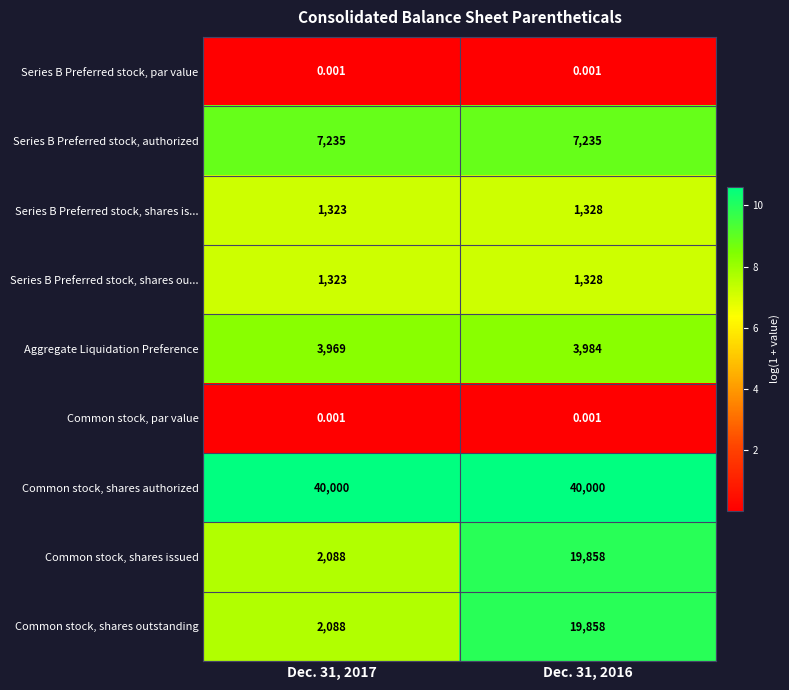

Which series has the largest total across all categories?

Common stock, shares authorized